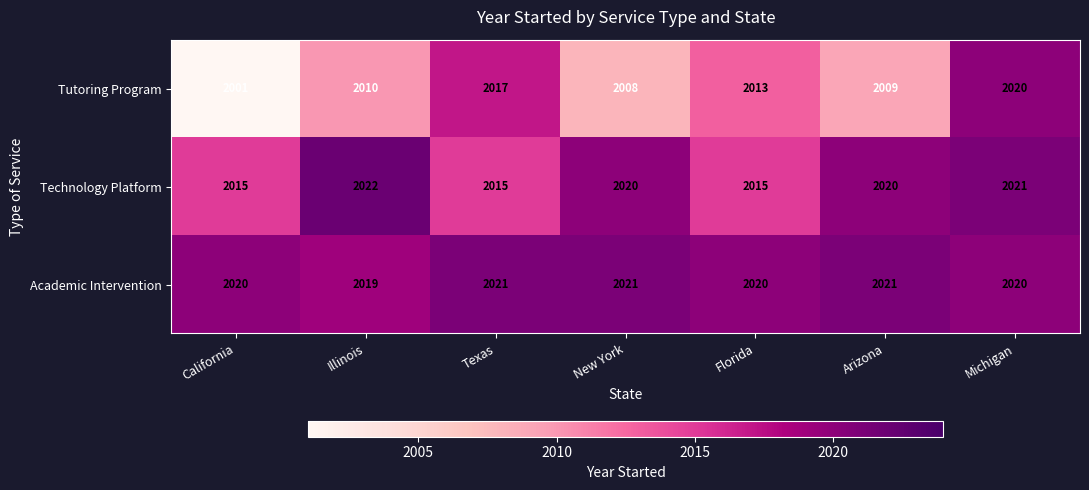

Rank the series by their average value, from highest to lowest.

Academic Intervention, Technology Platform, Tutoring Program